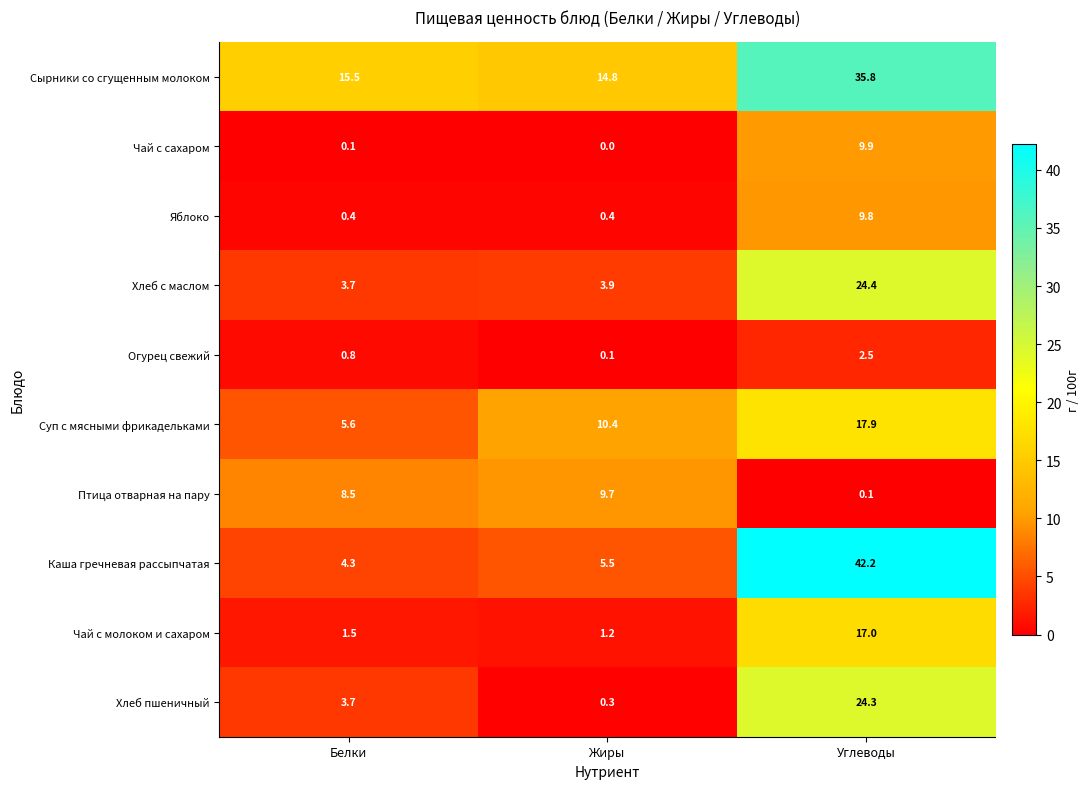

Which series changed the most between Жиры and Углеводы?

Каша гречневая рассыпчатая